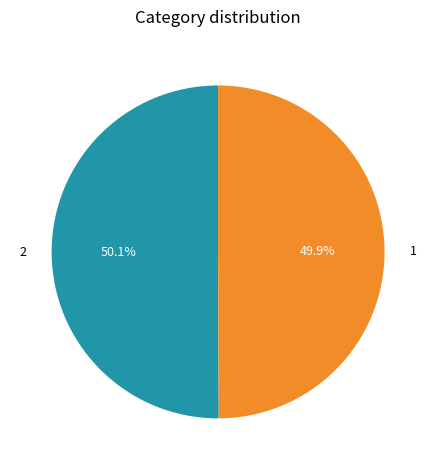

To the nearest percent, what portion does 2 represent?

50%